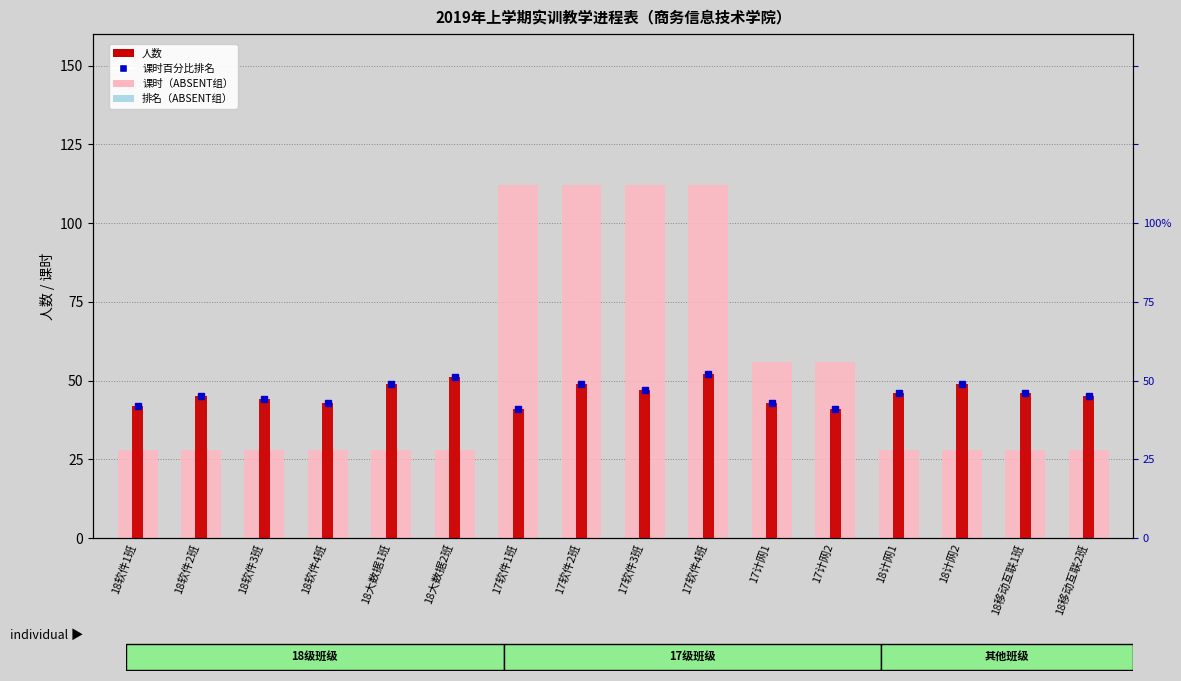

Is the value of 课时 at 18软件2班 greater than the value of 人数 at 18软件4班?

No